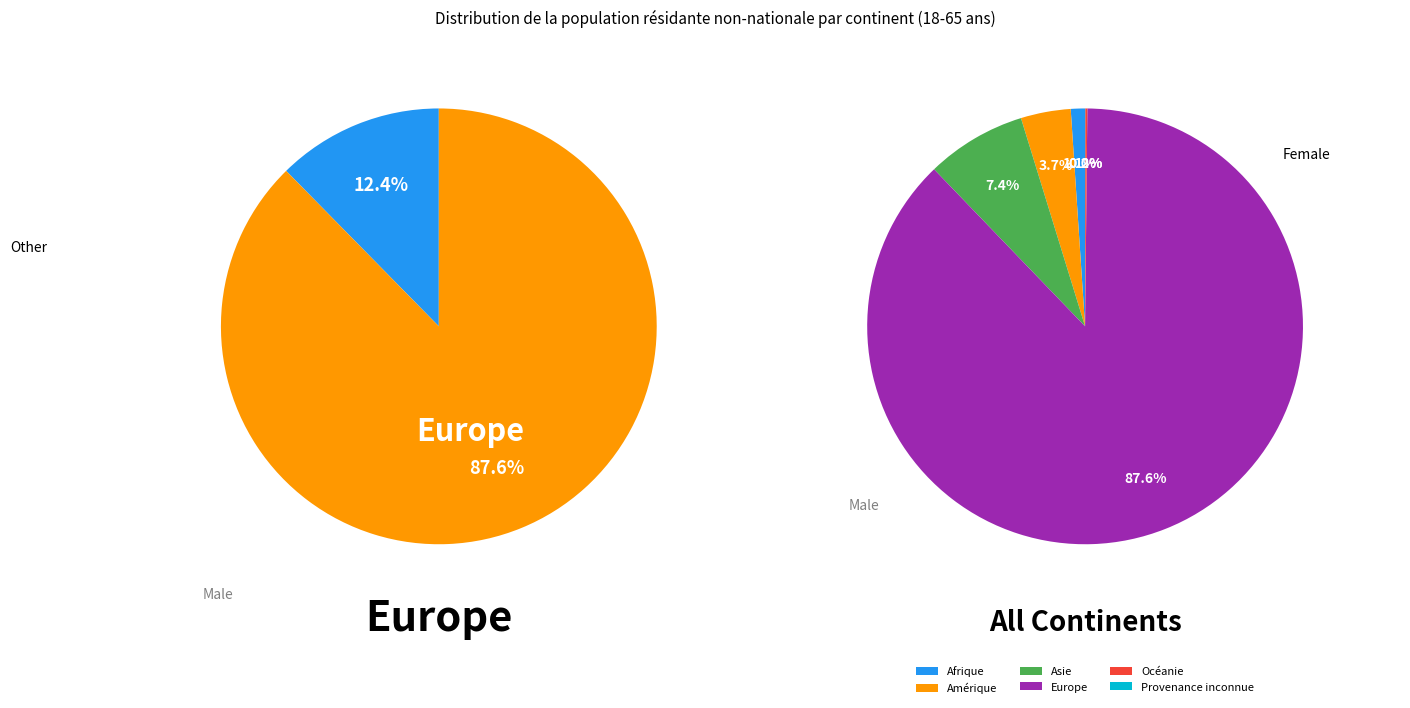

To the nearest percent, what is the average slice percentage?

17%